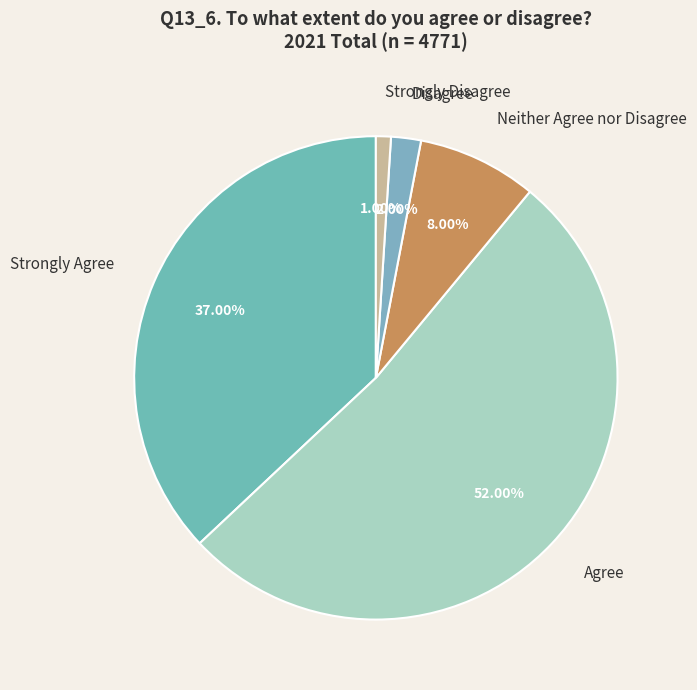

Which category has the smallest portion of the pie?

Strongly Disagree